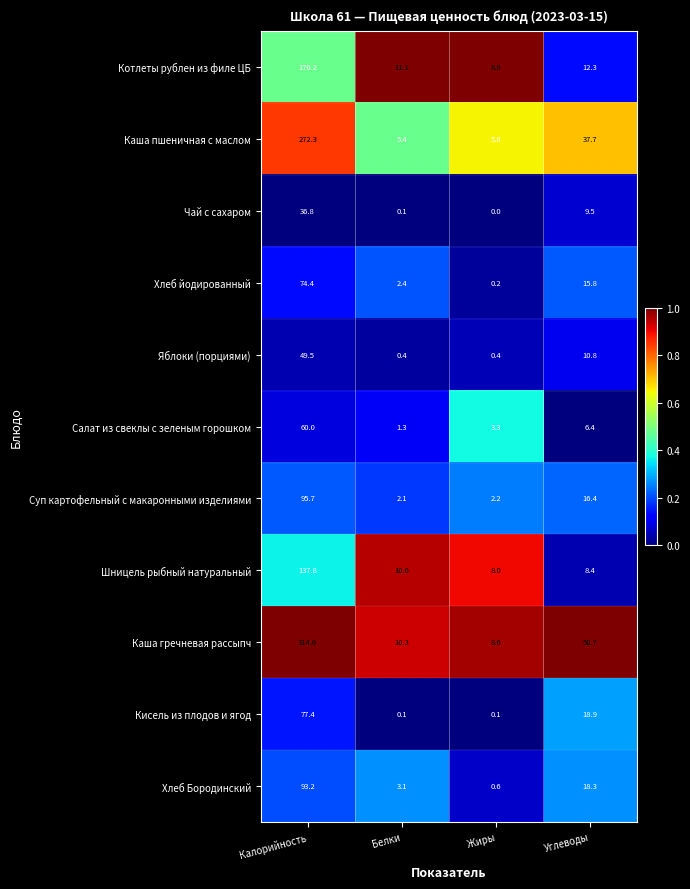

The value of Чай с сахаром at Калорийность is 56.1. True or false?

False